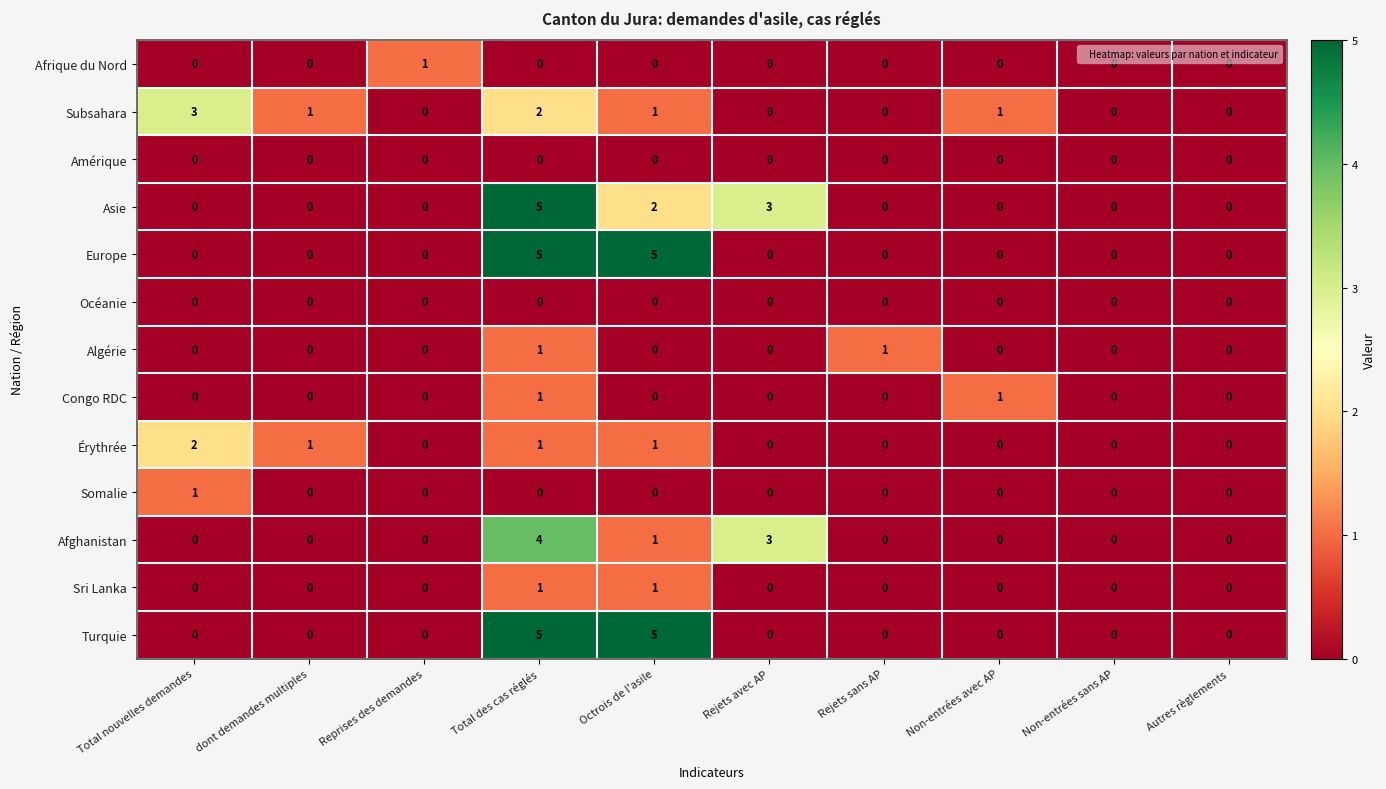

At which category is the sum across all series the highest?

Total des cas réglés